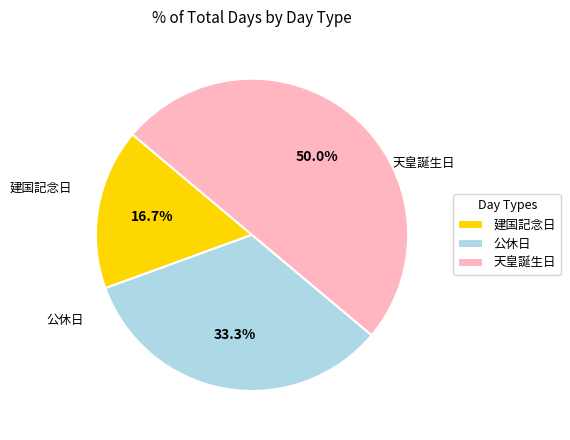

How many segments does this pie chart have?

3